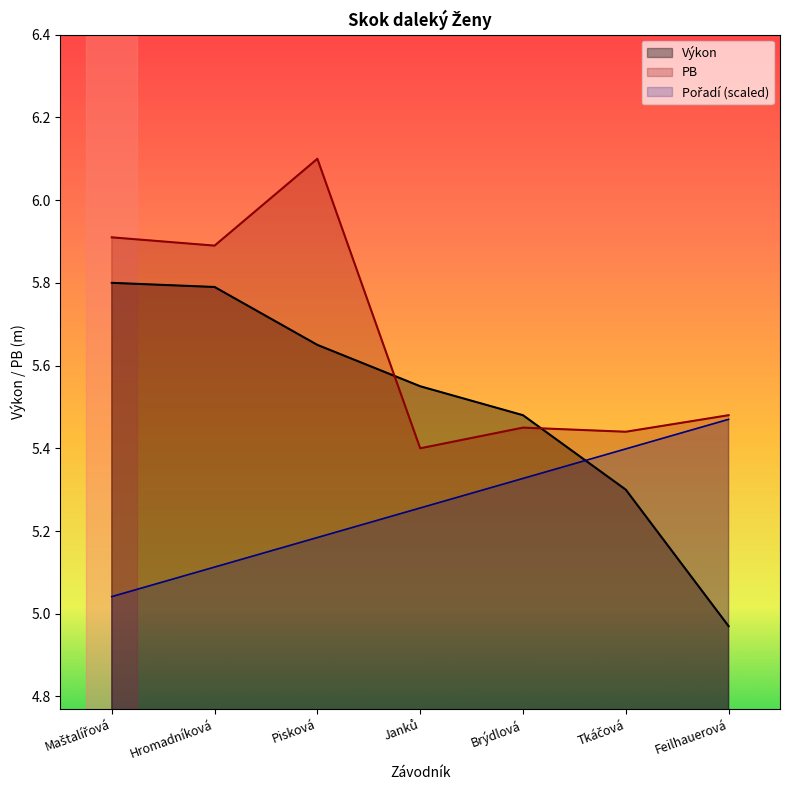

What position from the right is Tkáčová?

2